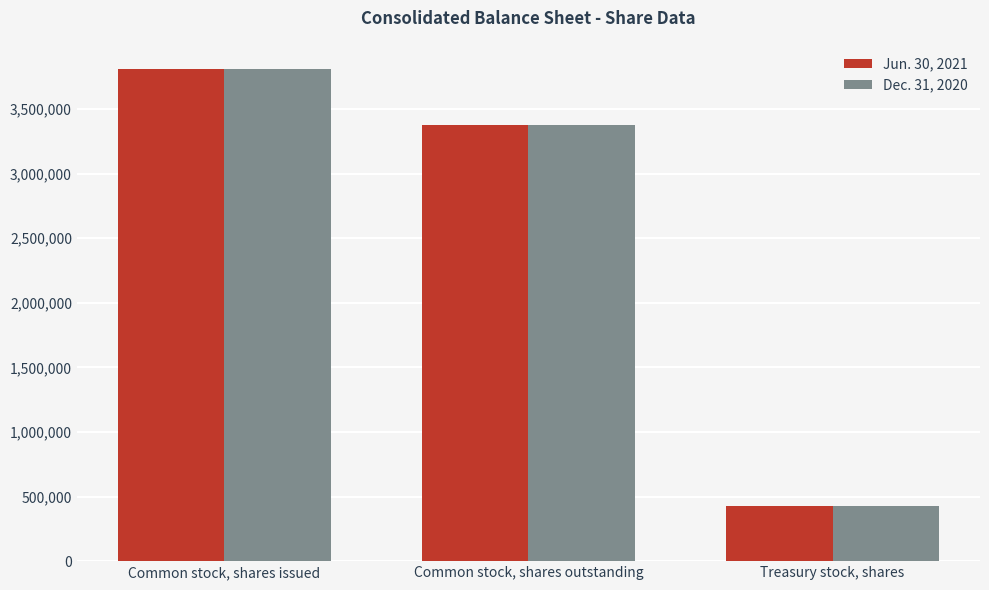

What is the average value of the Dec. 31, 2020 series?

2537022